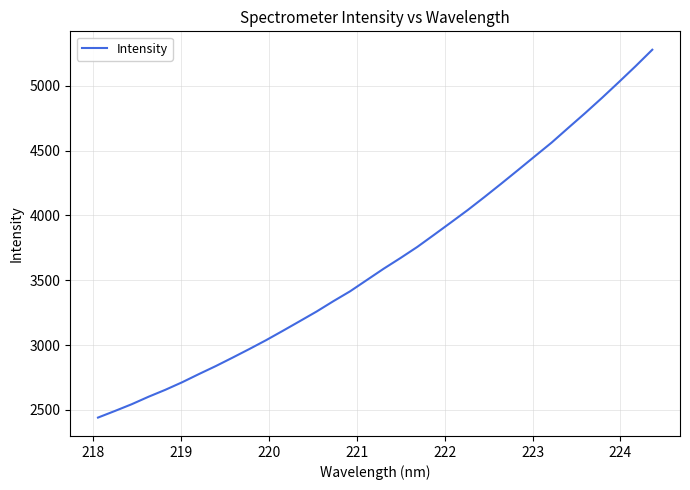

What is the greatest value displayed?

5277.4